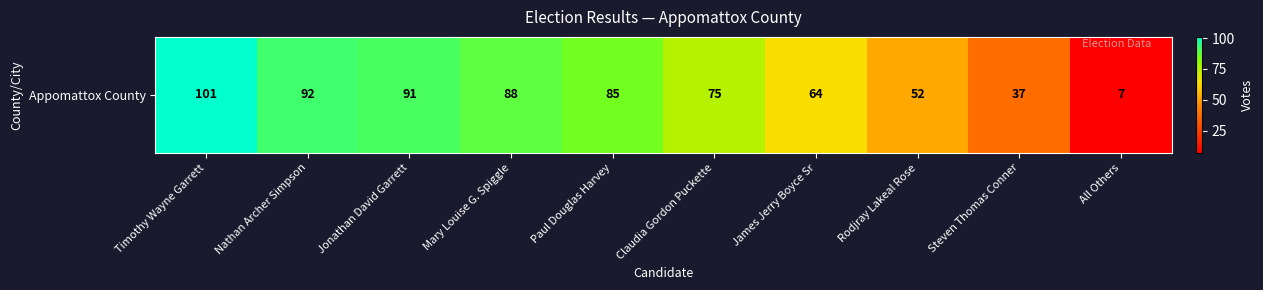

Count the number of data series in this chart.

1